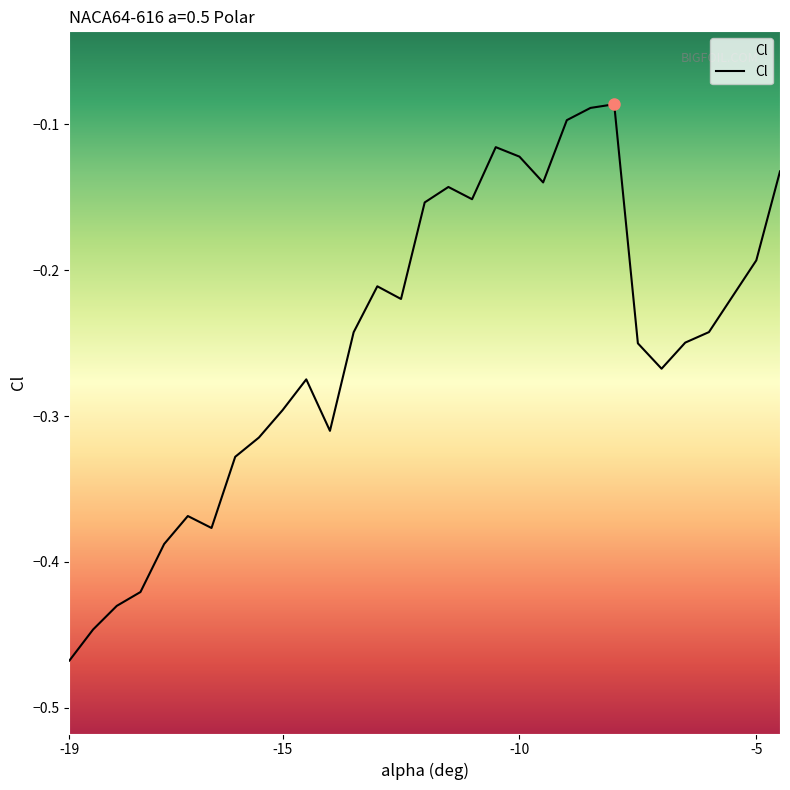

The value at -9.5 is -0.1. True or false?

True